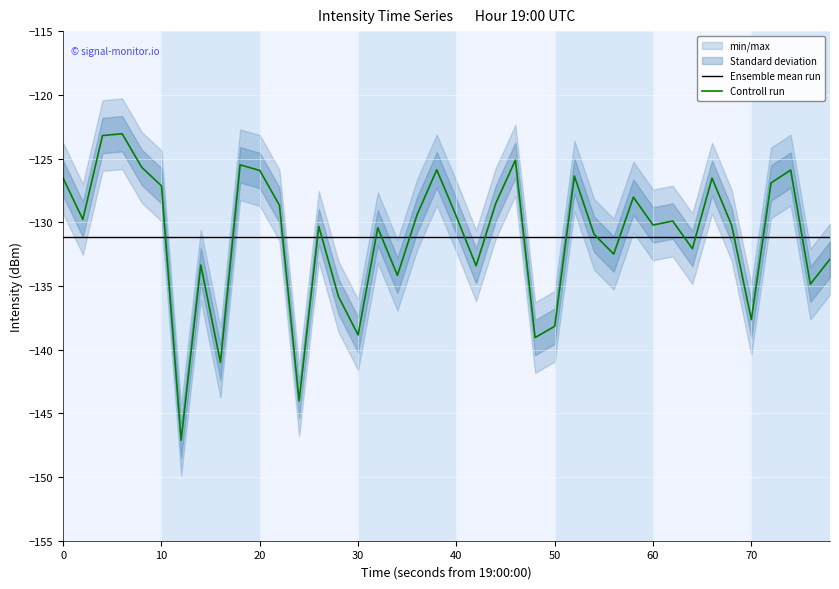

Which series has the widest spread of values?

Controll run